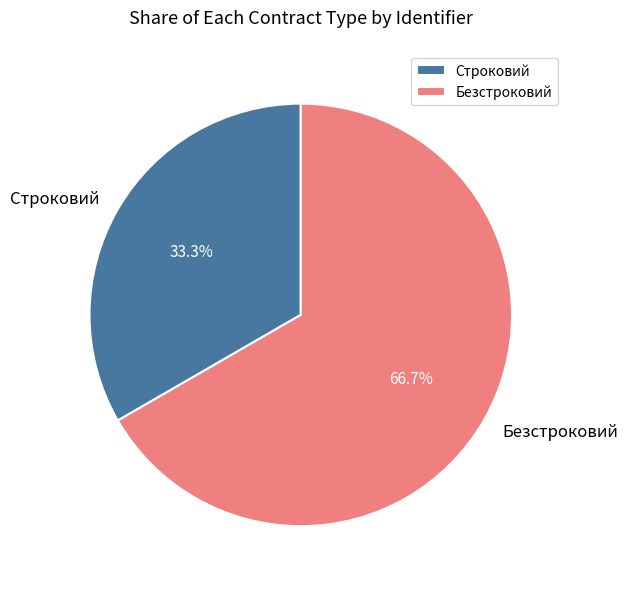

What is the smallest slice in the pie chart?

Строковий